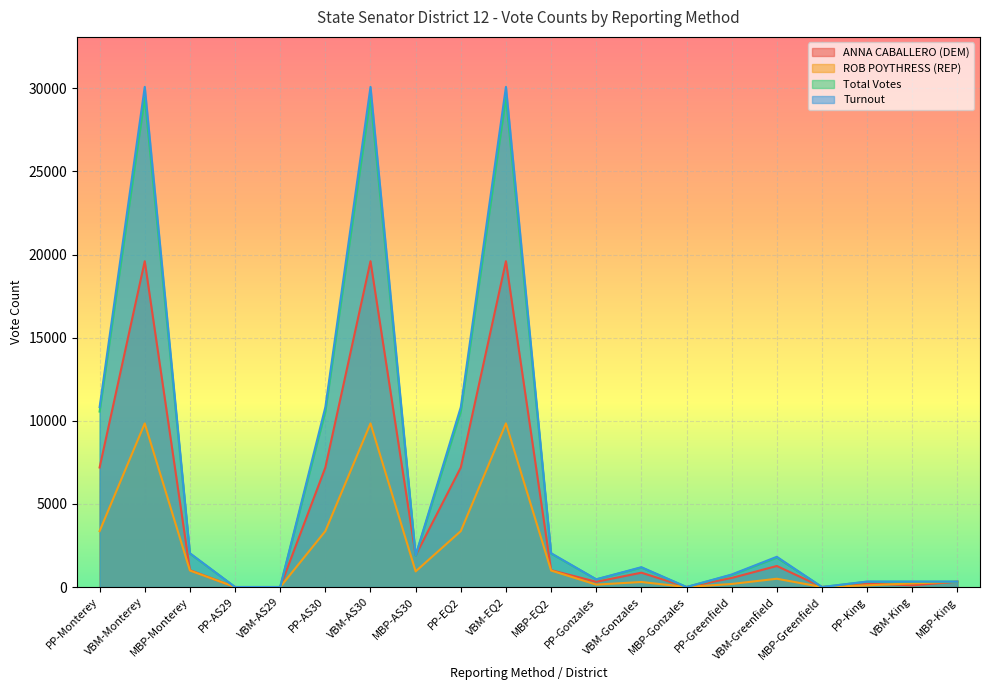

What is the spread (max minus min) of values at PP-Monterey?

7455